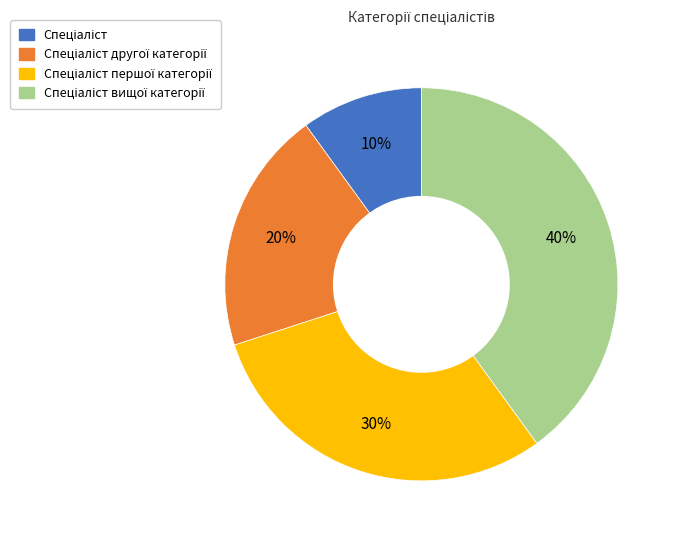

To the nearest percent, what is the difference between the largest and smallest slice percentages?

30%